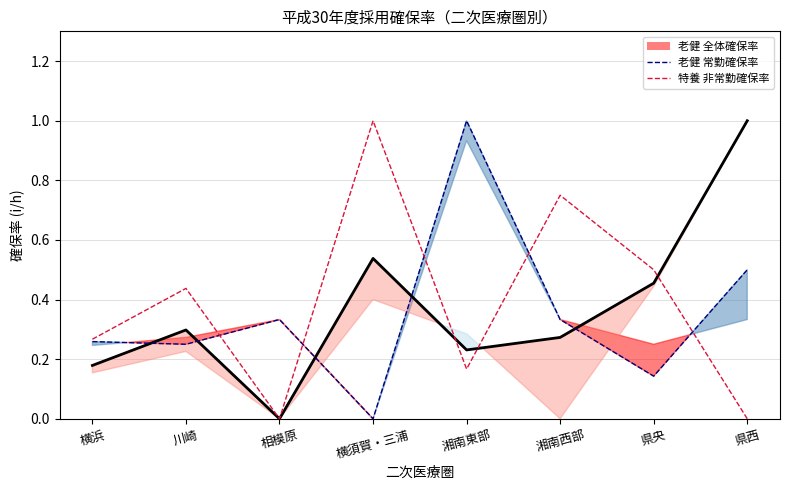

At which category does 老健_常勤確保率_line reach its first local peak?

相模原